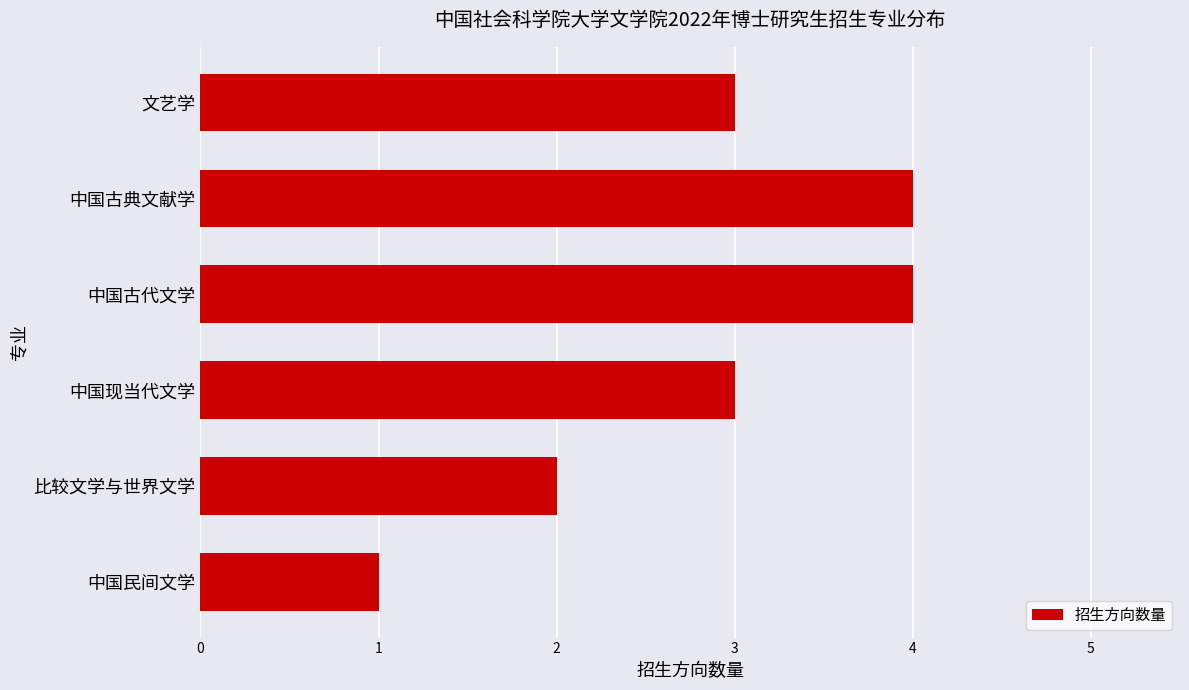

The value at 比较文学与世界文学 is 2. True or false?

True